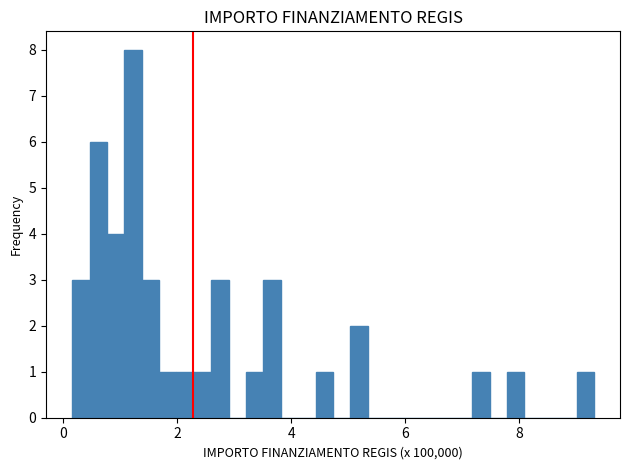

Read against the x-axis, roughly where is the centre of the tallest bar?

1.2